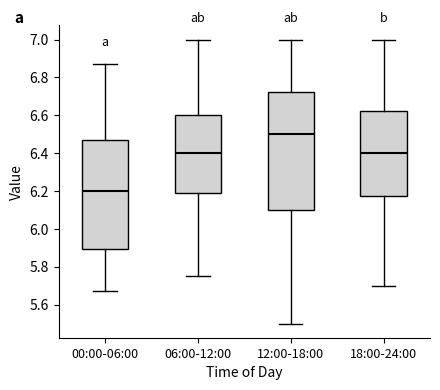

Reading left to right, transcribe this box plot: for each box, give where its median line is, the range the box spans, and where its two whiskers end, as read against the y-axis. The values are not printed on the chart, so give them approximately, as read against the axis.

00:00-06:00: median 6.20, box 5.90 to 6.48, whiskers 5.68 to 6.88
06:00-12:00: median 6.40, box 6.18 to 6.60, whiskers 5.76 to 7.00
12:00-18:00: median 6.50, box 6.10 to 6.72, whiskers 5.50 to 7.00
18:00-24:00: median 6.40, box 6.18 to 6.62, whiskers 5.70 to 7.00